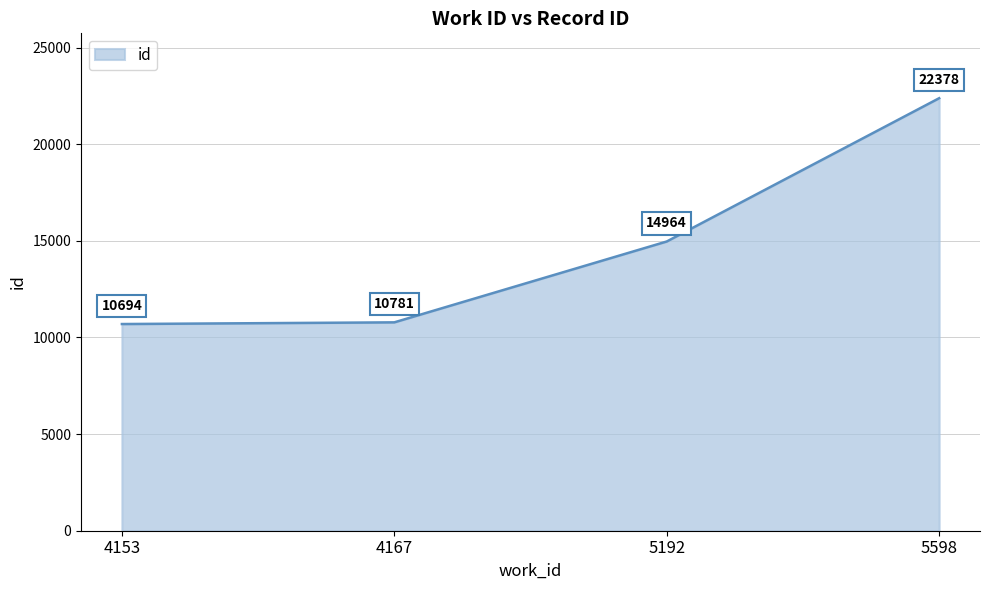

What is the change in value from 4153 to 4167?

+87